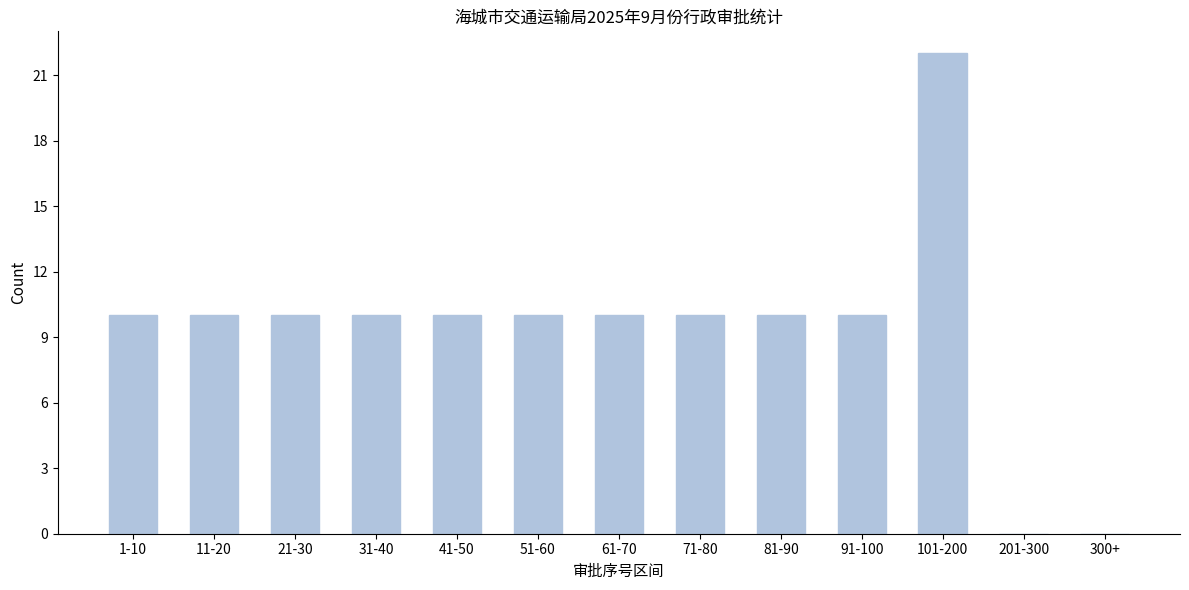

Reading left to right, what are all the values shown in this chart?

1-10=10	11-20=10	21-30=10	31-40=10	41-50=10	51-60=10	61-70=10	71-80=10	81-90=10	91-100=10	101-200=22	201-300=0	300+=0